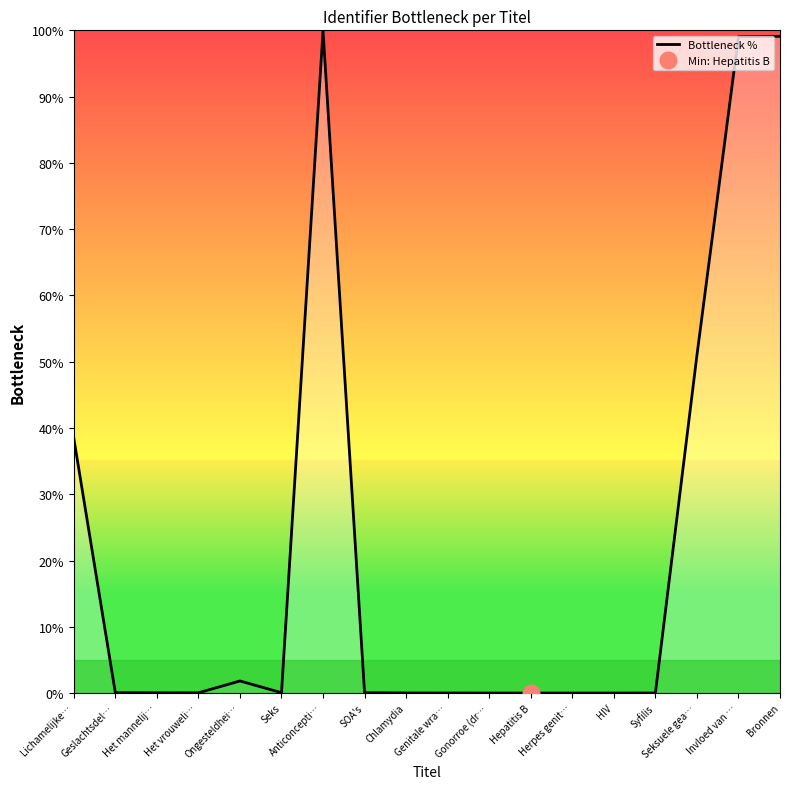

How many lines are shown in the chart?

1